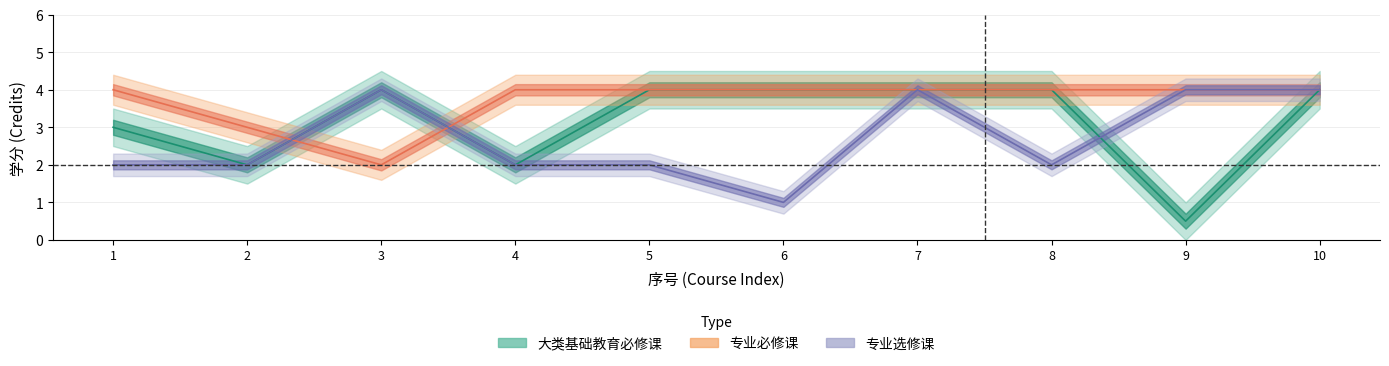

How many 专业选修课 values are between 2 and 4?

9